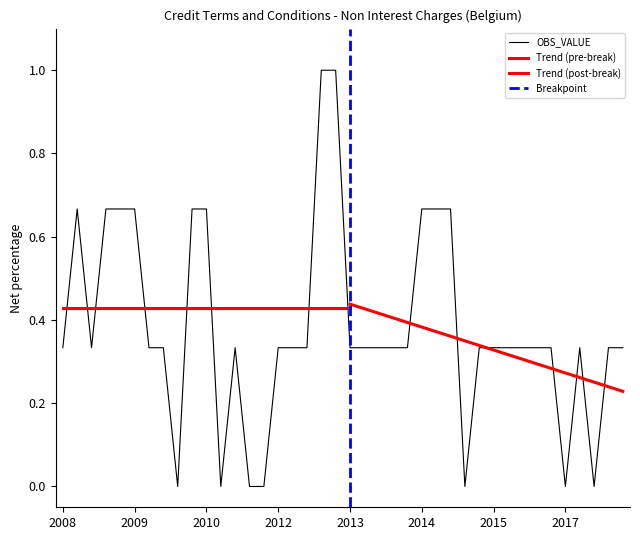

What is the value of the 21st point from the left?

0.3